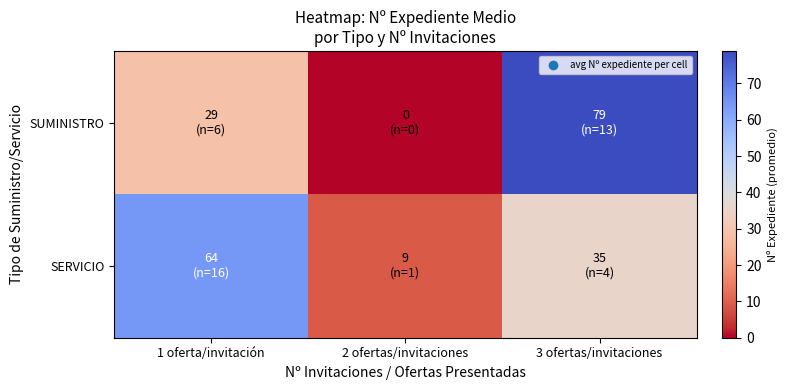

Which series changed the most between 1 oferta/invitación and 2 ofertas/invitaciones?

SERVICIO